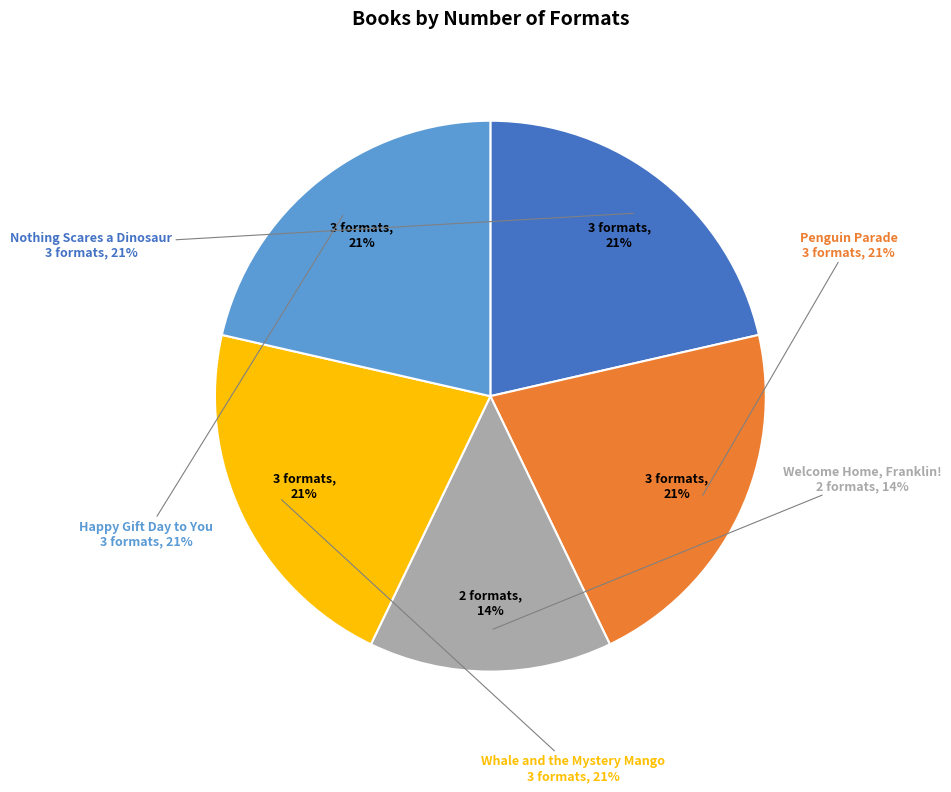

True or false: Welcome Home, Franklin! accounts for 1% of the total.

False